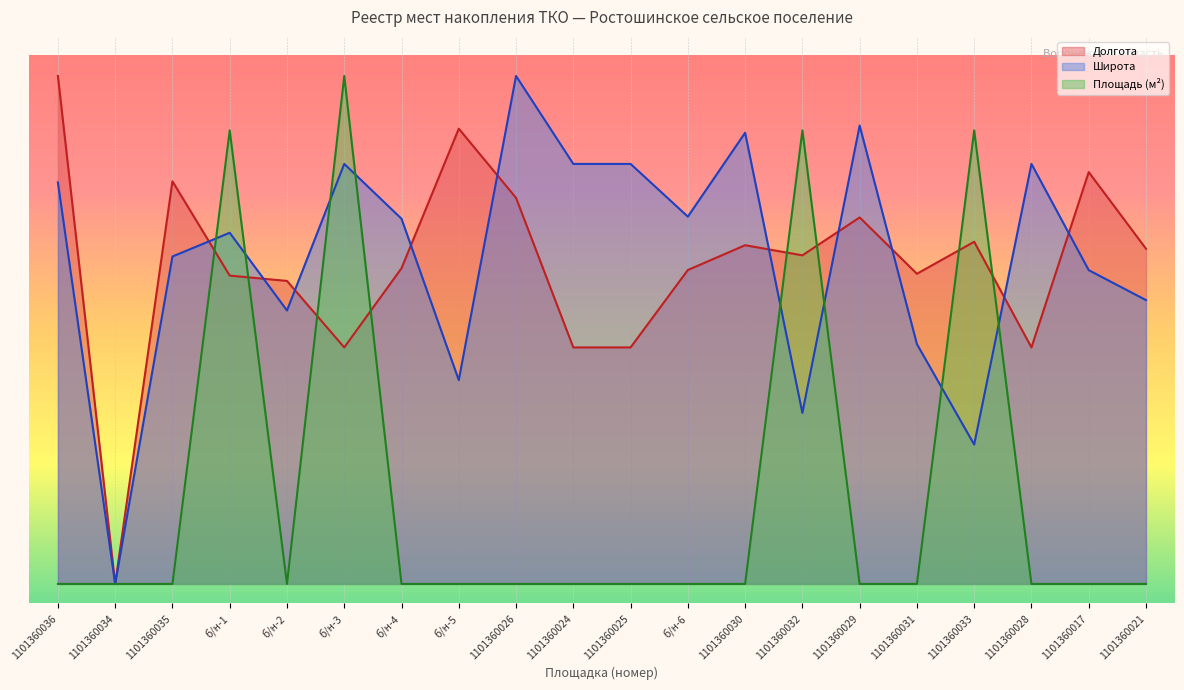

Which label corresponds to the largest value in the chart?

1101360026